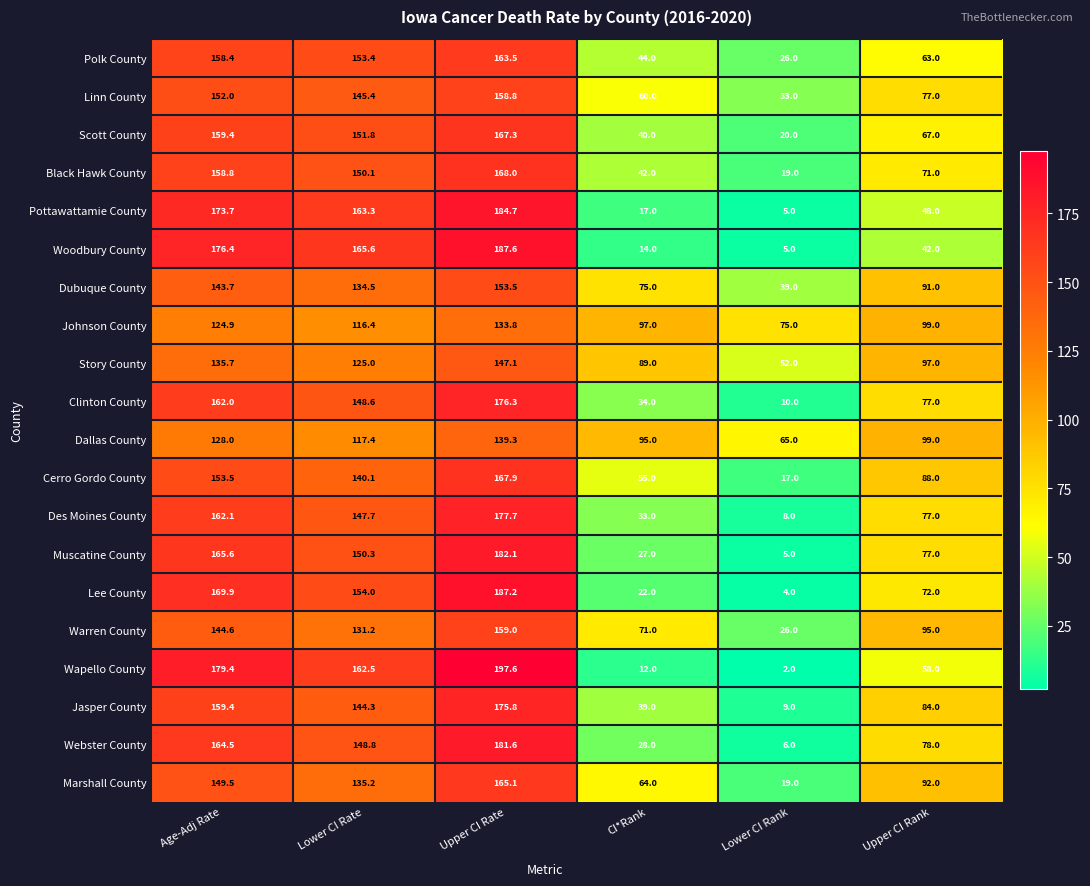

Which series has the largest total across all categories?

Johnson County